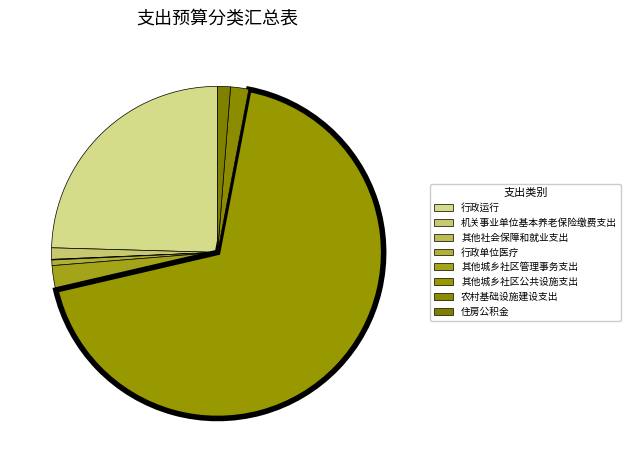

To the nearest percent, what is the combined percentage of 住房公积金 and 其他社会保障和就业支出?

1%